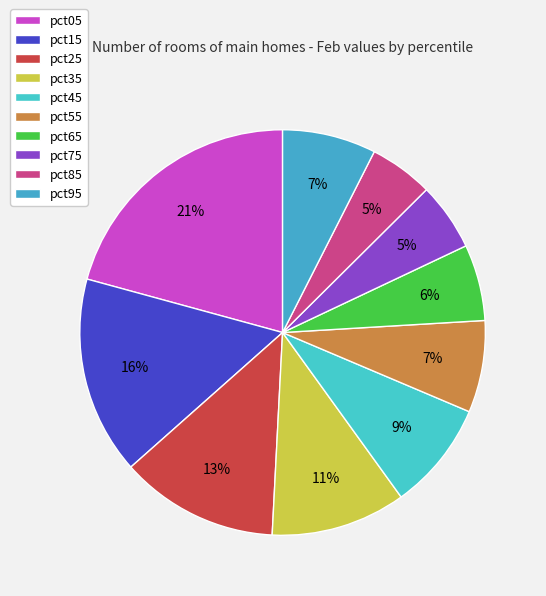

Does any single category account for the majority?

No